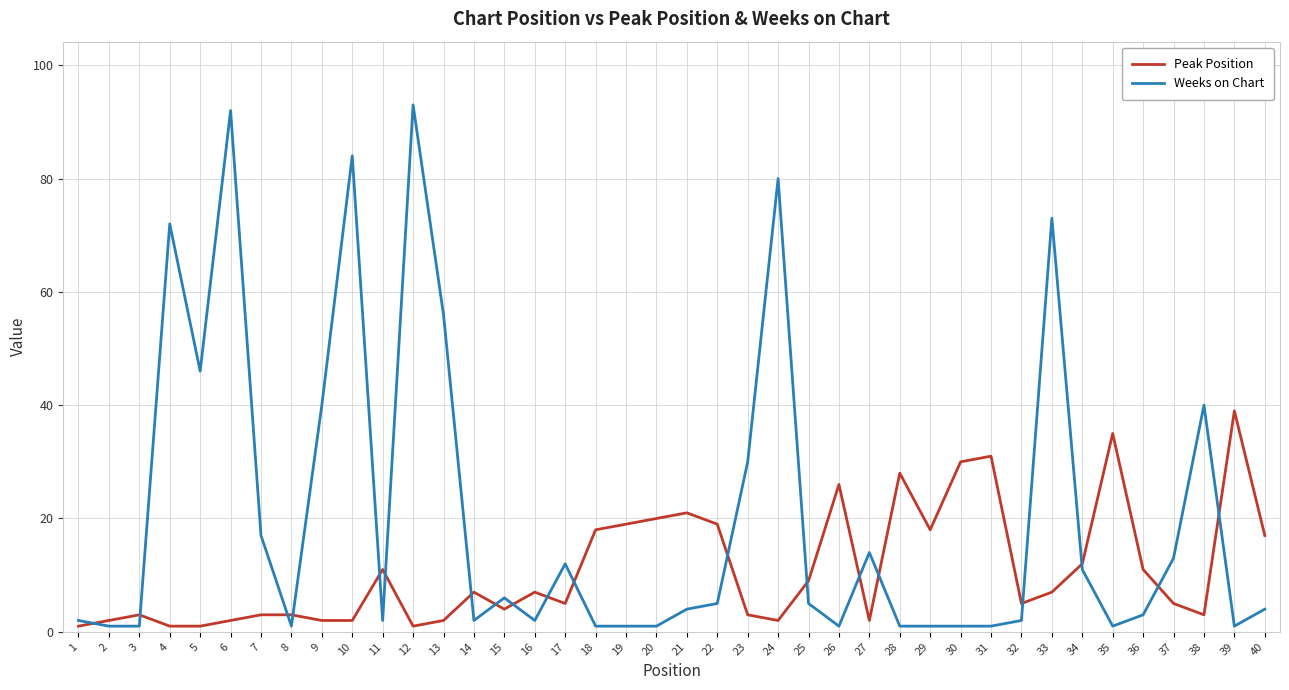

Which series changed the most between 1 and 33?

Weeks on Chart